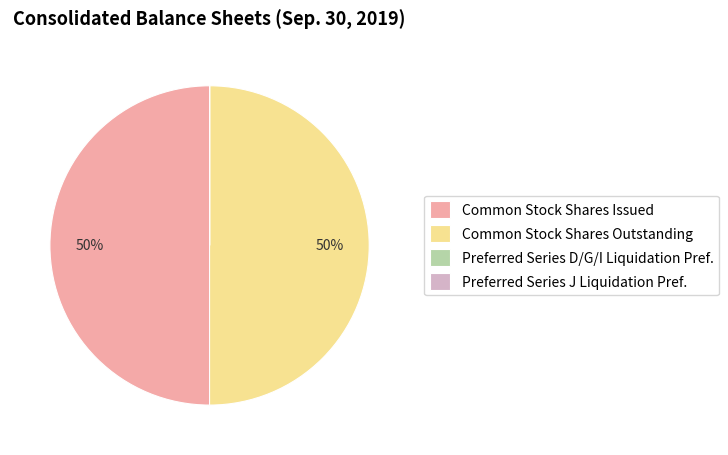

What is the ratio of the value at Common Stock Shares Outstanding to the value at Common Stock Shares Issued?

1.0